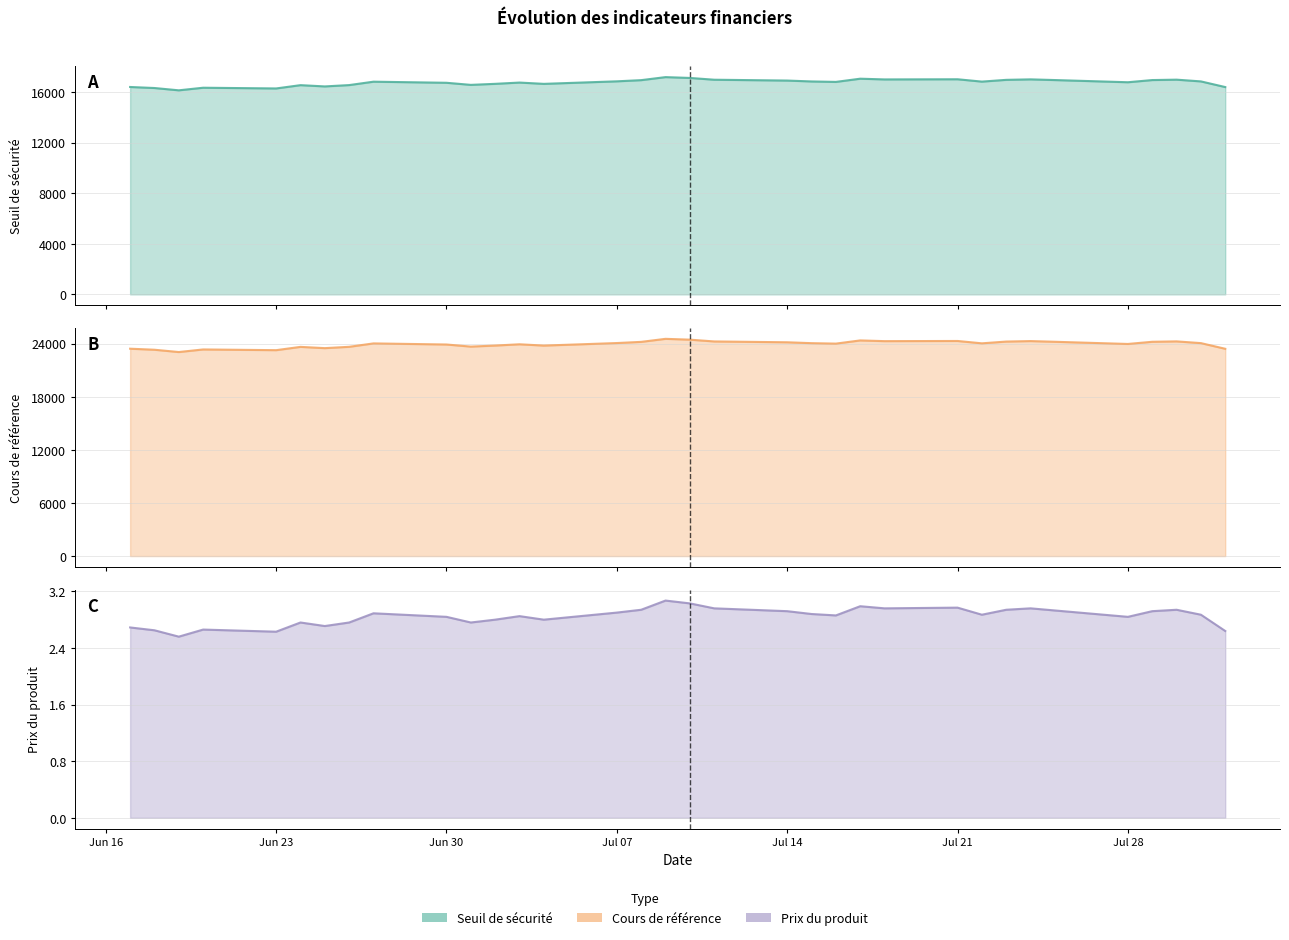

What is the value of the Prix du produit line point at the 20th from the left?

2.9